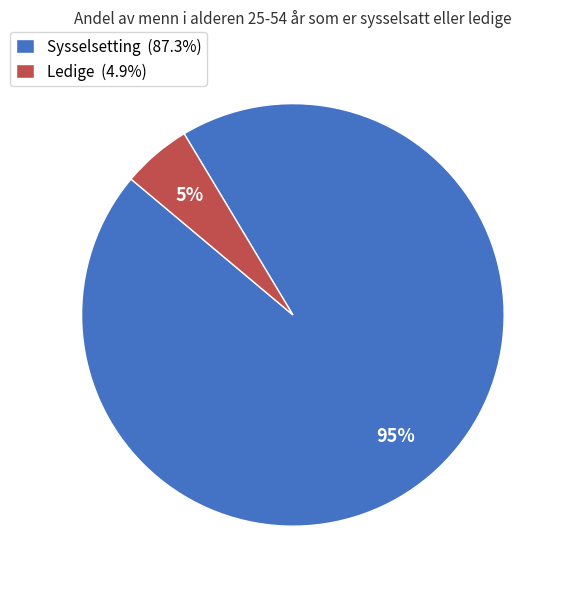

Count the number of slices in the pie.

2